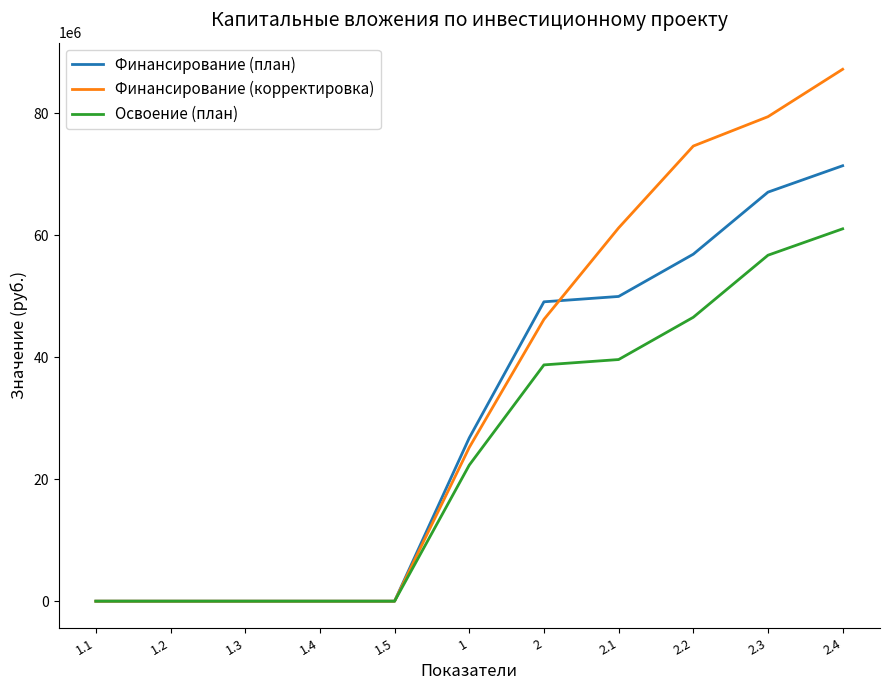

What is the average value of the Финансирование (план) series?

29184138